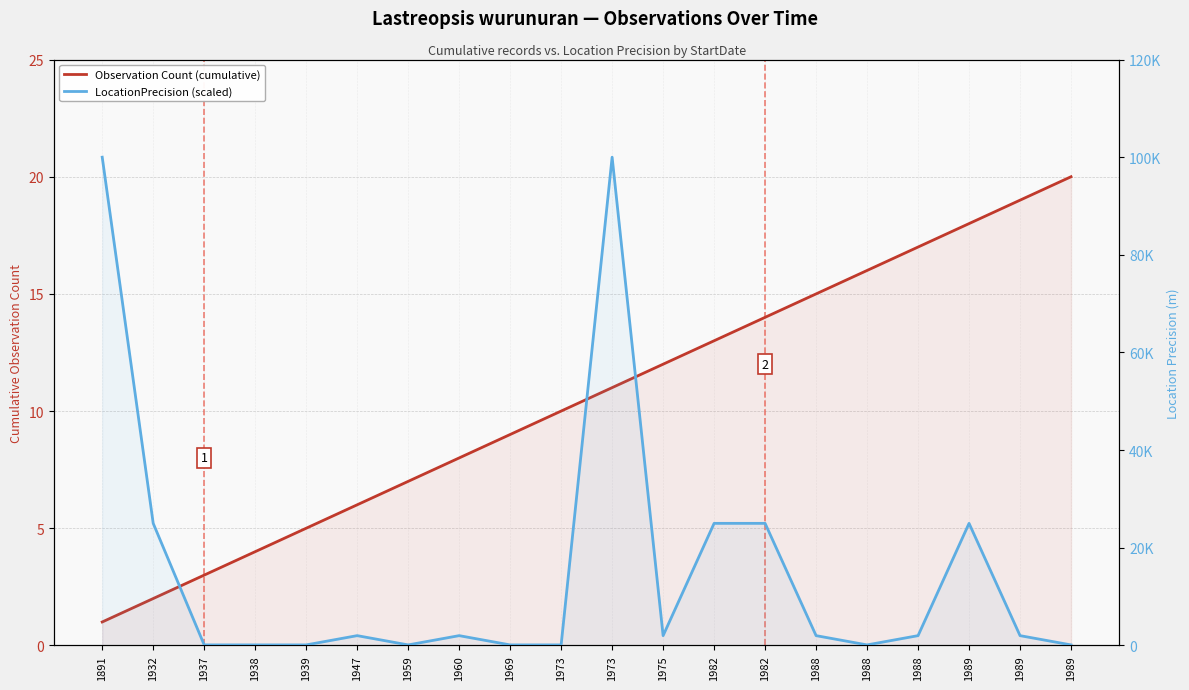

The value of LocationPrecision (scaled) at 1989 is 100. True or false?

True